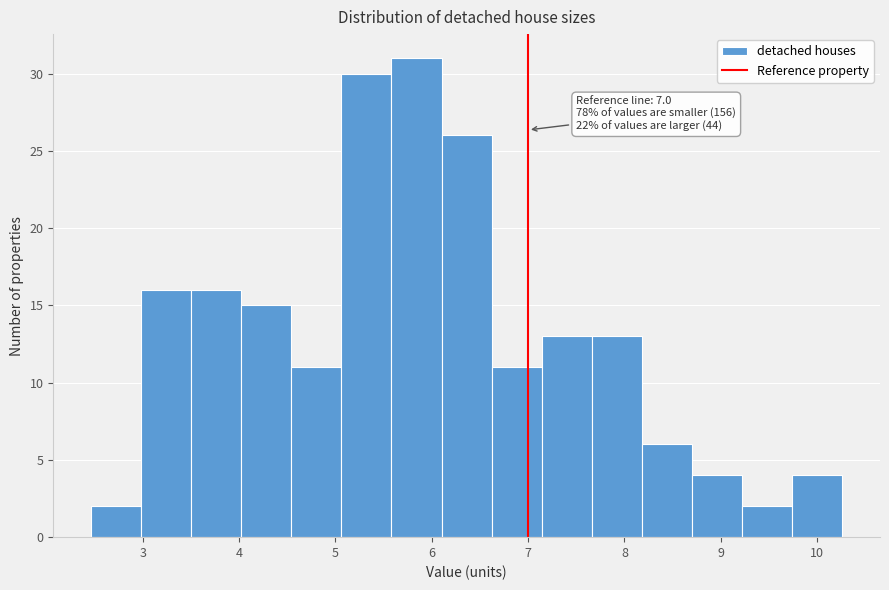

Which range on the x-axis has the tallest bar?

5.6 to 6.1